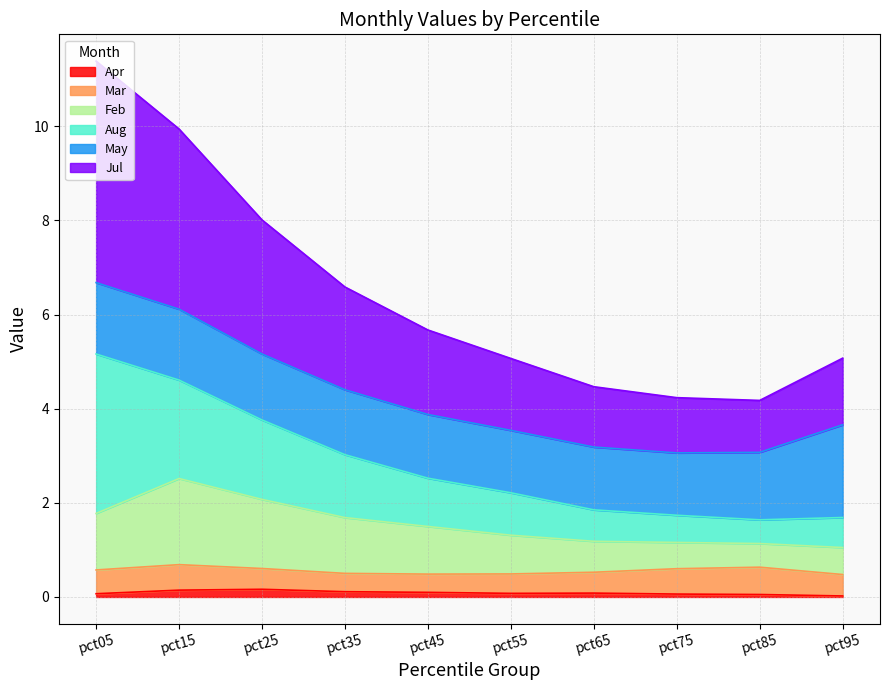

True or false: Apr has a value of 0.1 at pct05.

True